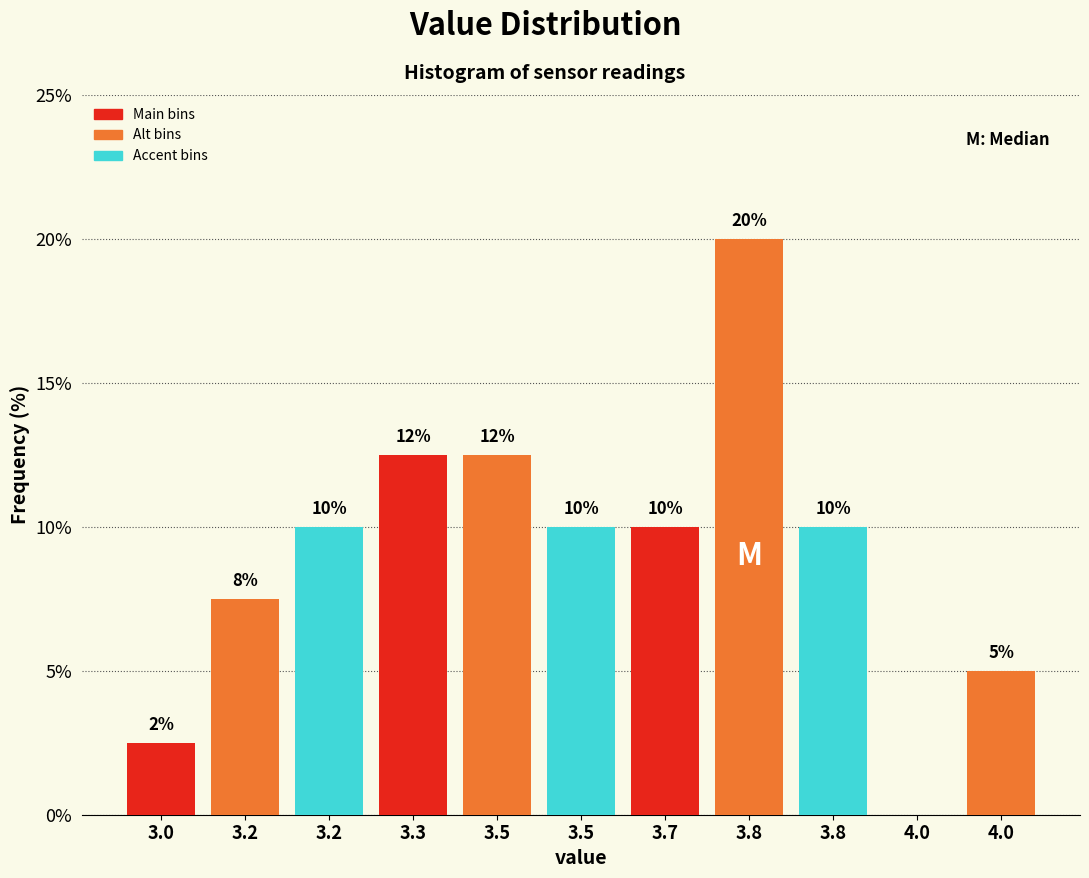

Are the bars horizontal?

No